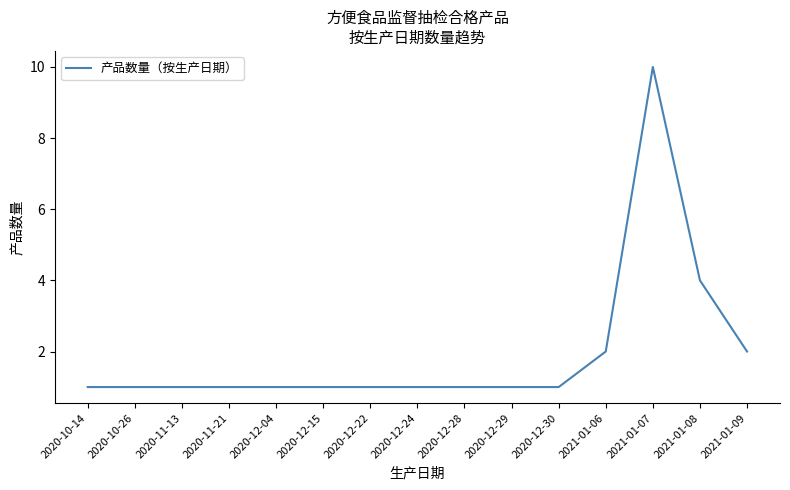

How many categories are shown in the chart?

15